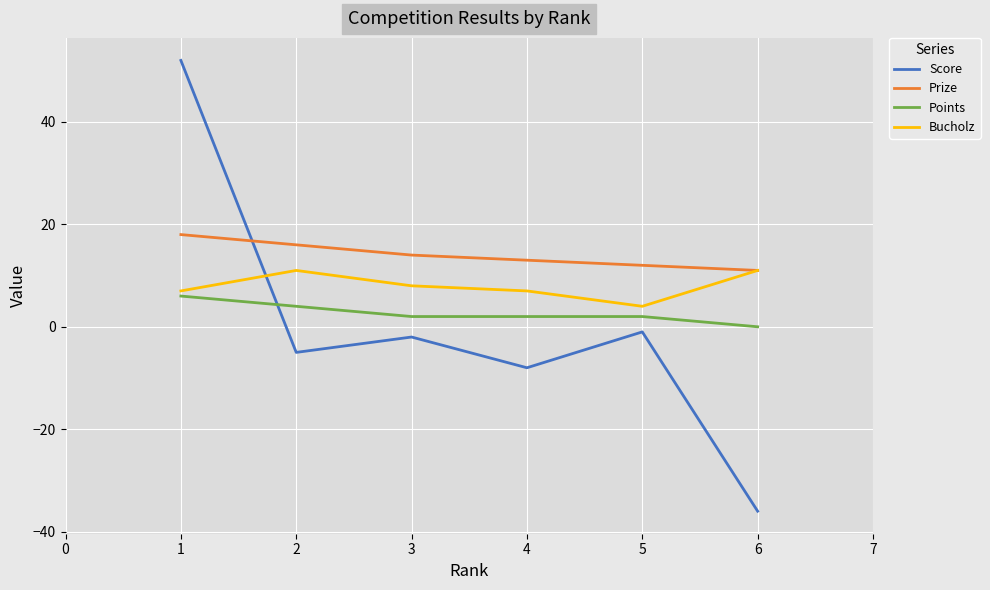

Count the number of data series in this chart.

4